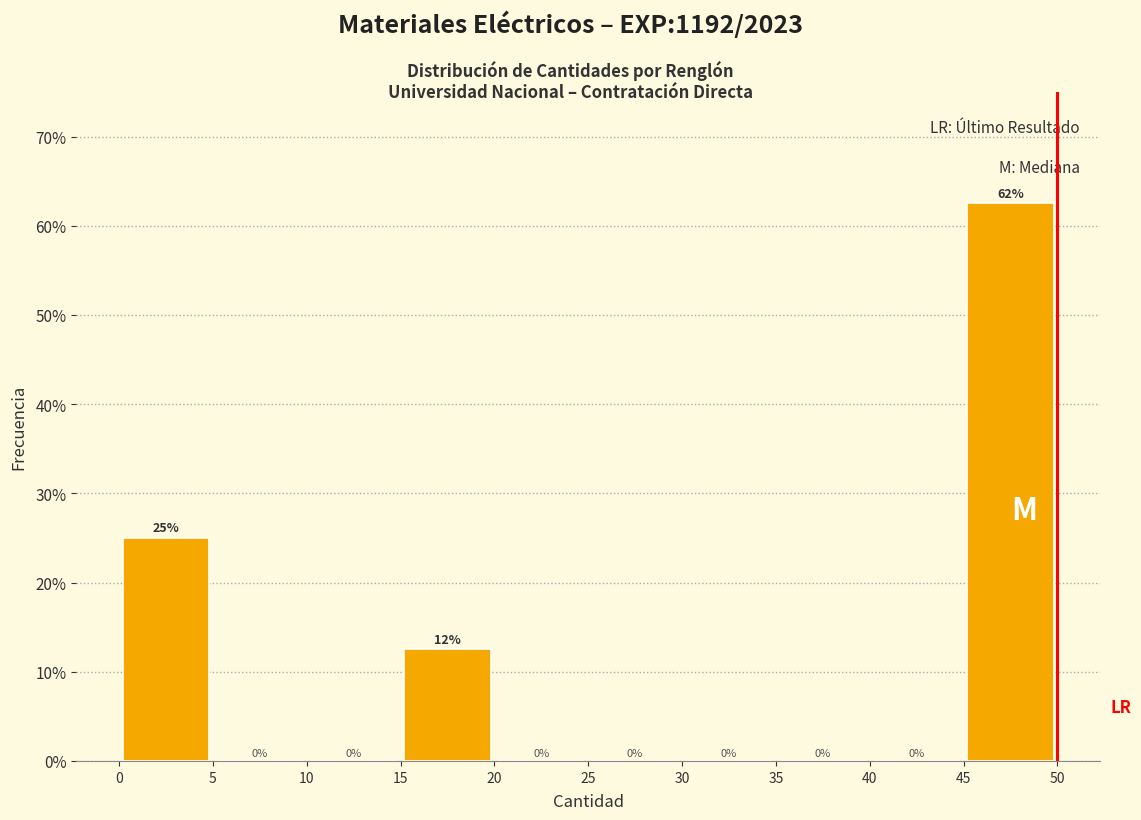

Over which range of the x-axis is the bar tallest?

45 to 50